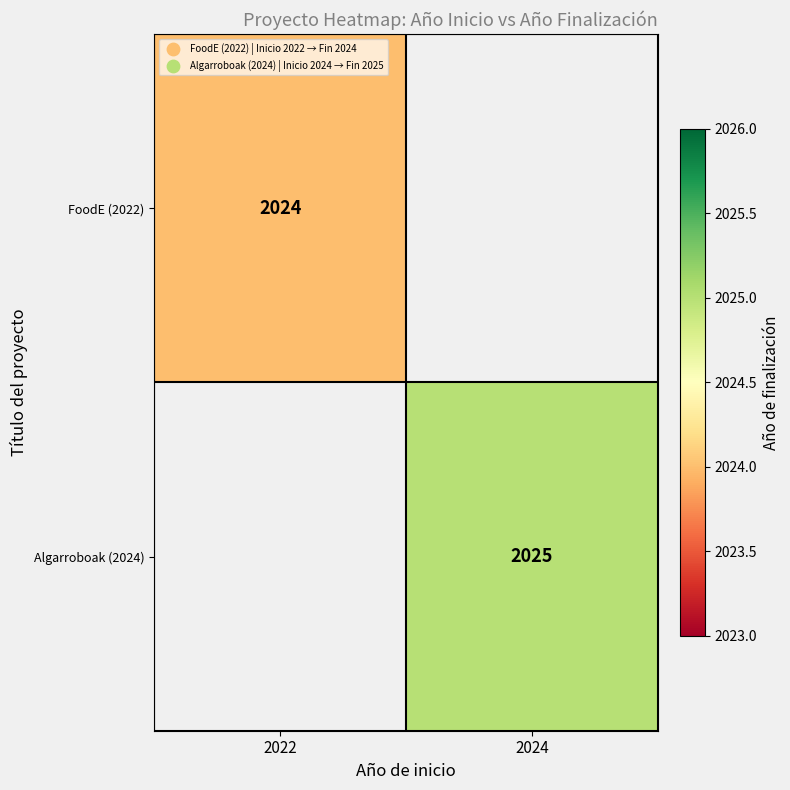

At how many categories does at least one series exceed 2024?

1